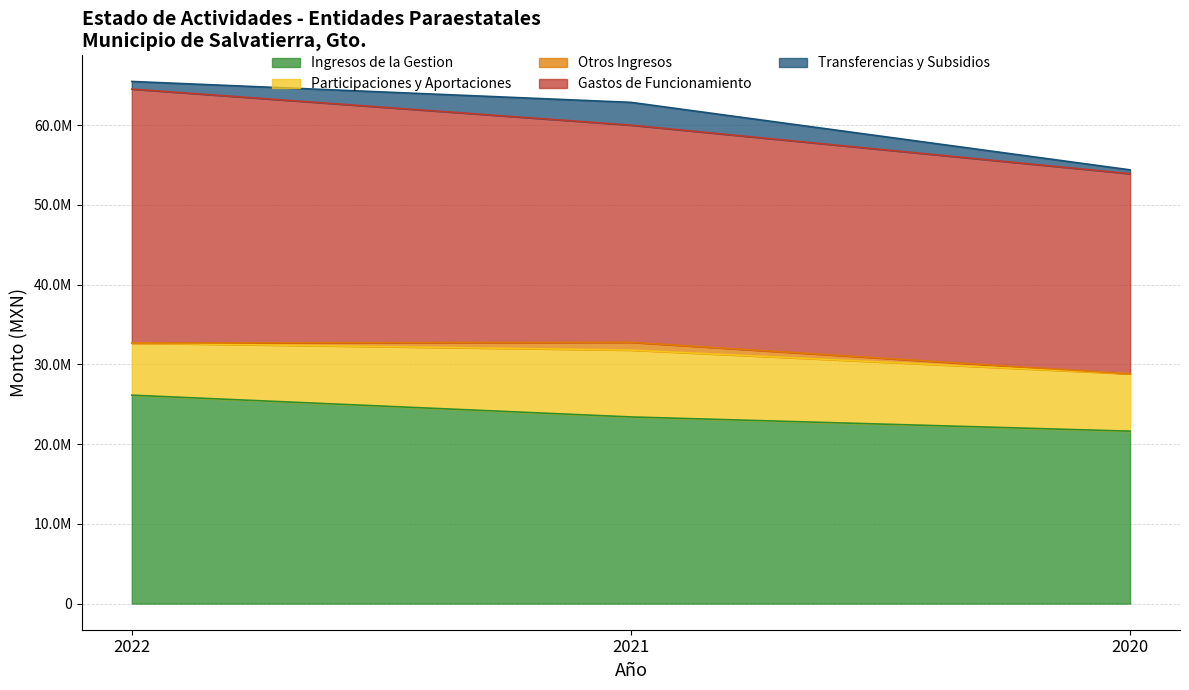

What is the difference between the Gastos de Funcionamiento values at 2022 and 2020?

6749713.0